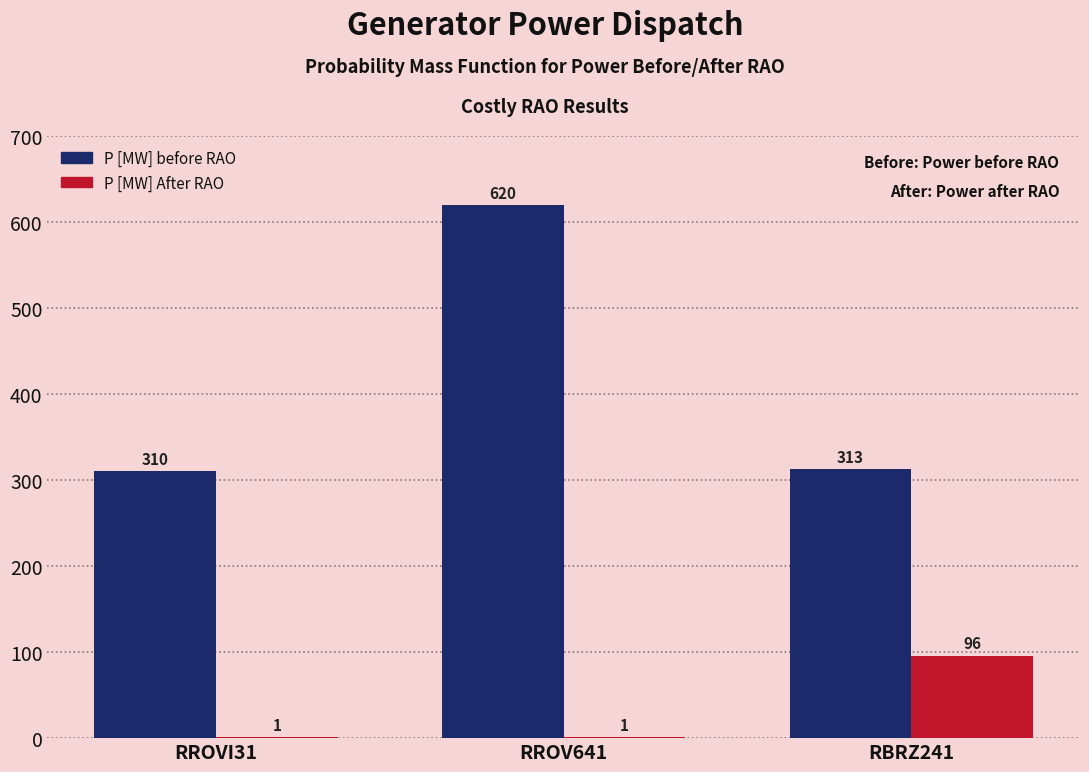

Reading left to right, what are all the values shown in this chart?

P [MW] before RAO: RROVI31=310	RROV641=620	RBRZ241=313
P [MW] After RAO: RROVI31=1	RROV641=1	RBRZ241=96